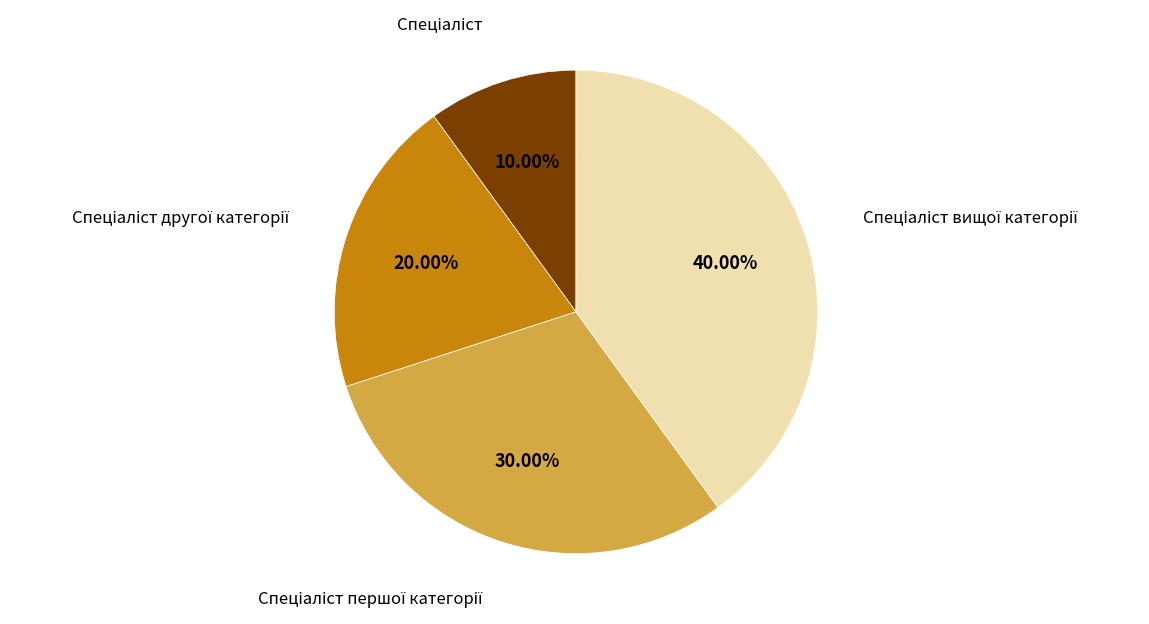

Is there a majority slice in this chart?

No